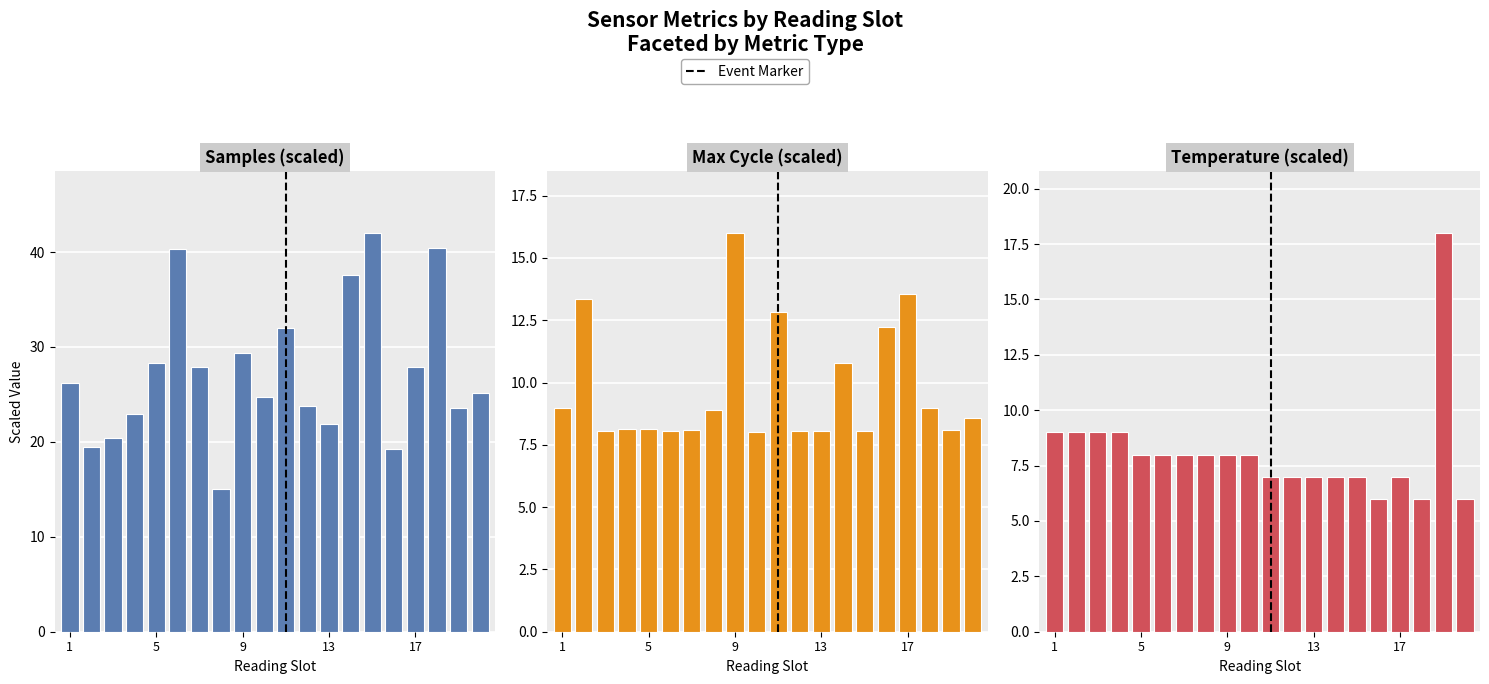

True or false: Temp has a value of 11.0 at 17.

False